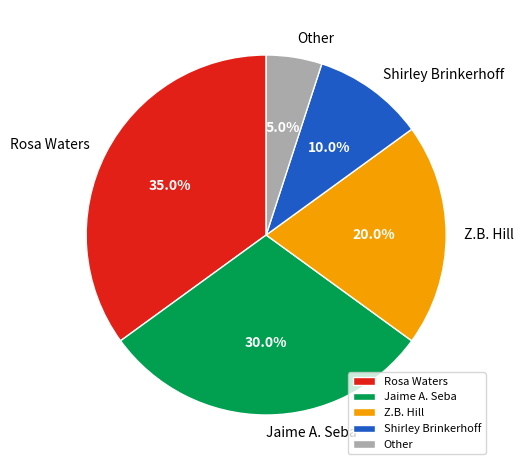

Combined, what portion of the pie is Shirley Brinkerhoff and Jaime A. Seba?

40.0%